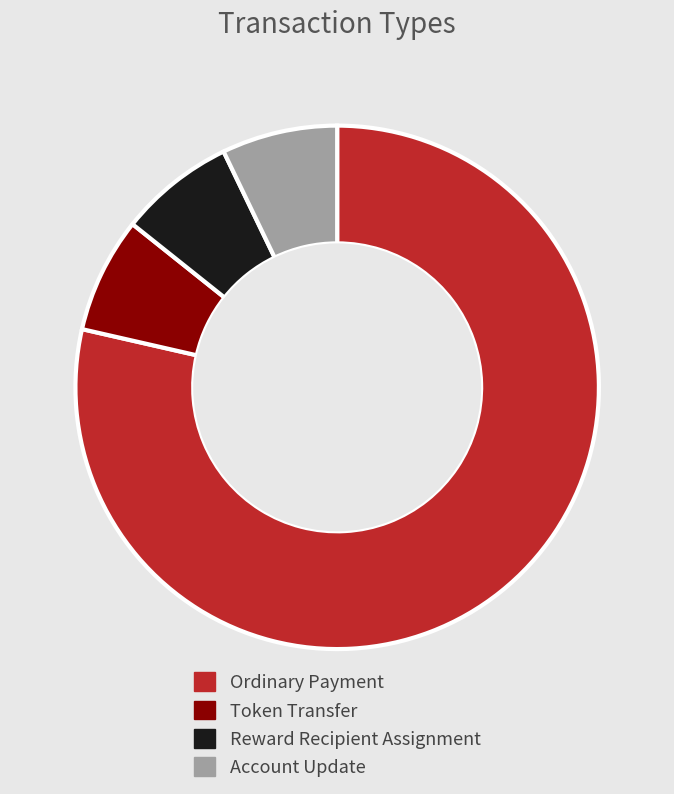

Is the sum of Reward Recipient Assignment and Account Update greater than half?

No